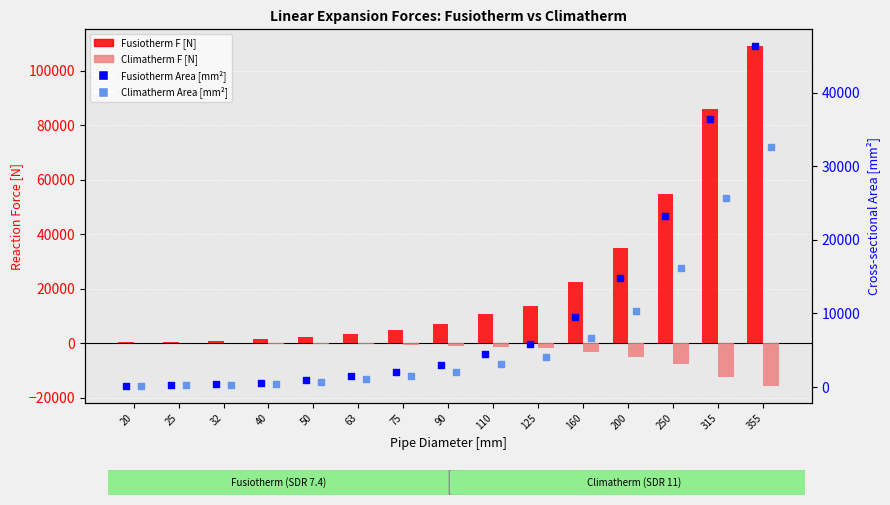

What are all the series names shown in the legend?

Fusiotherm F [N], Climatherm F [N], Fusiotherm Area [mm²], Climatherm Area [mm²]